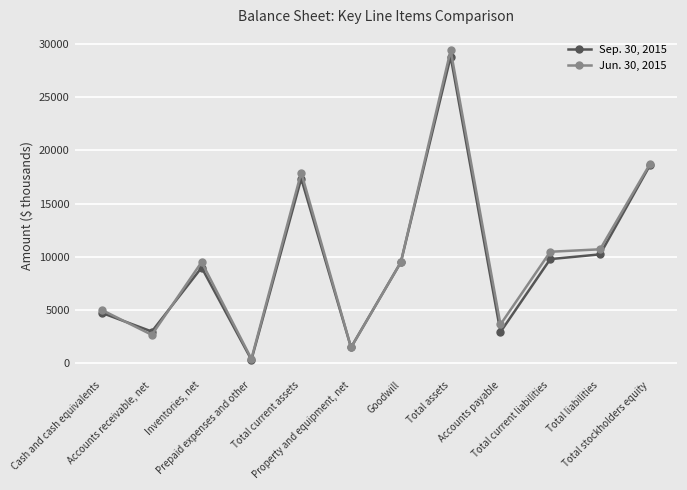

What is the label of the 5th point from the left?

Total current assets